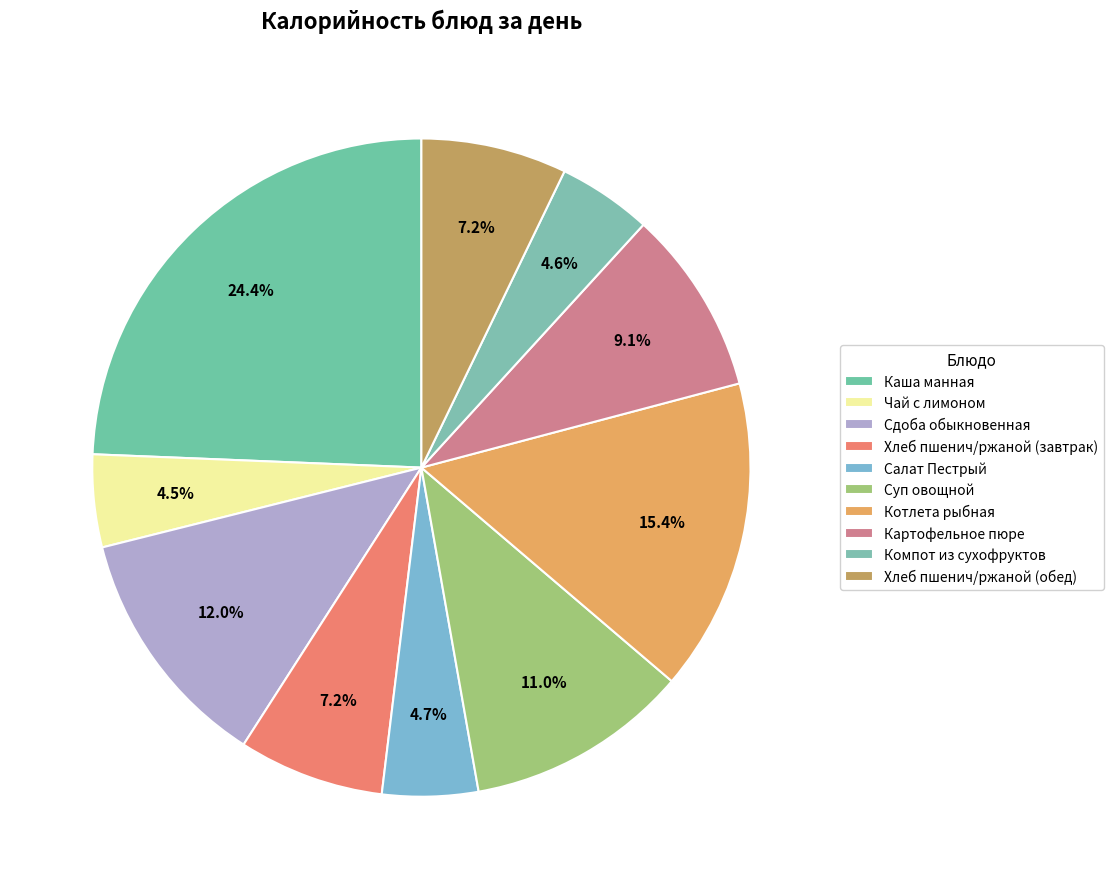

Count the number of slices in the pie.

10